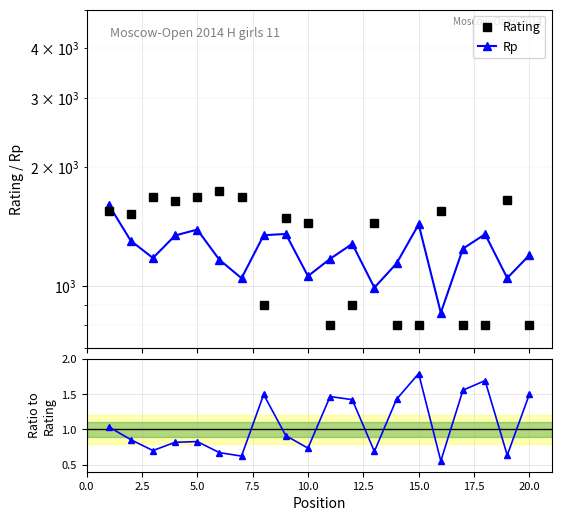

Is it true that Rp equals 530.7 at 15.0?

False